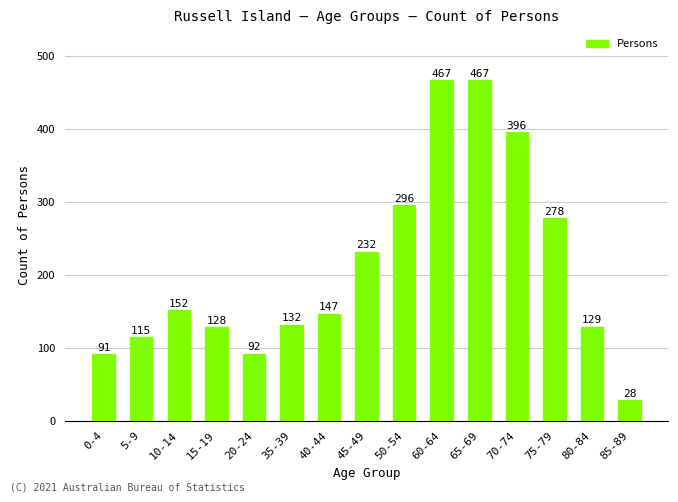

Reading left to right, transcribe all the data shown in this chart.

91	115	152	128	92	132	147	232	296	467	467	396	278	129	28